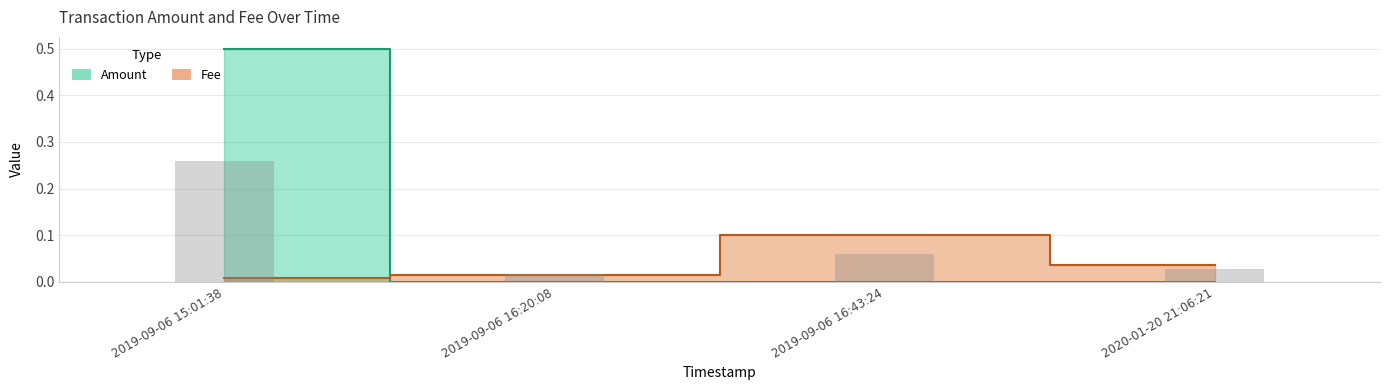

Which label corresponds to the smallest value in the chart?

2020-01-20 21:06:21